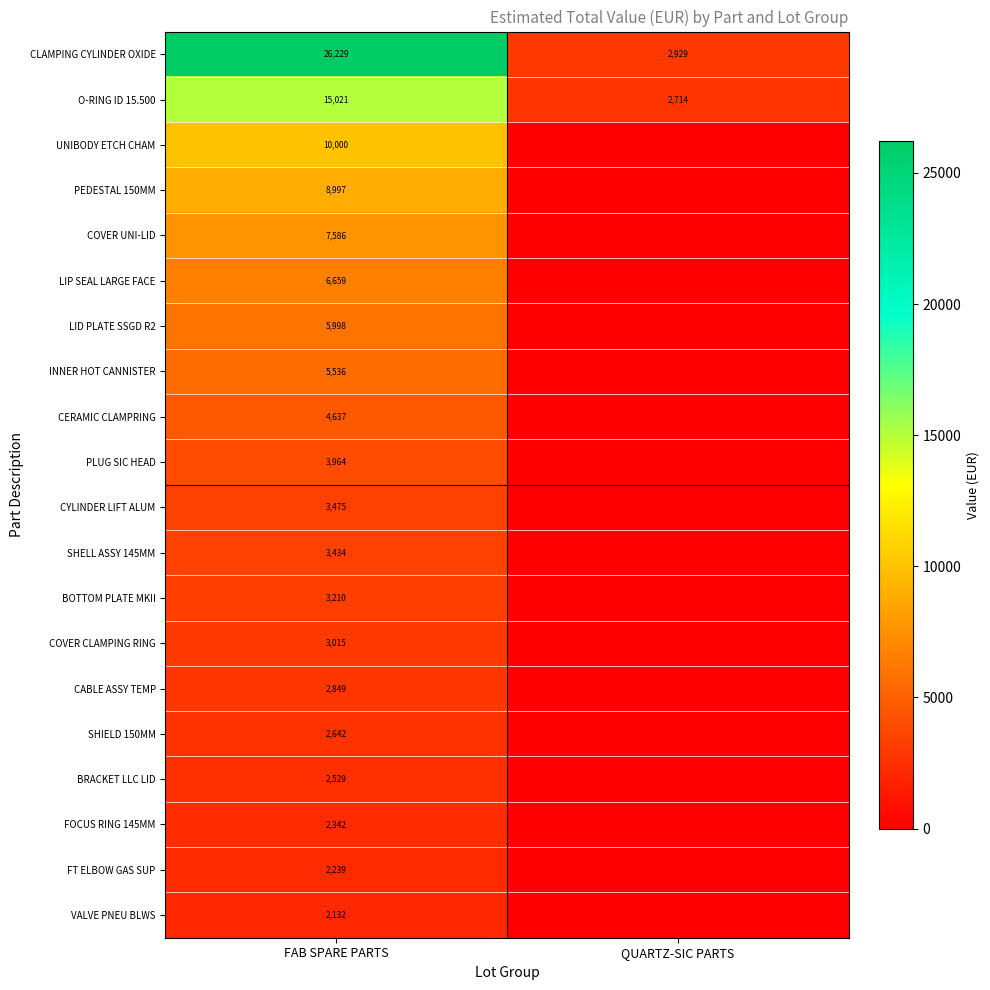

How many series are shown in this chart?

22